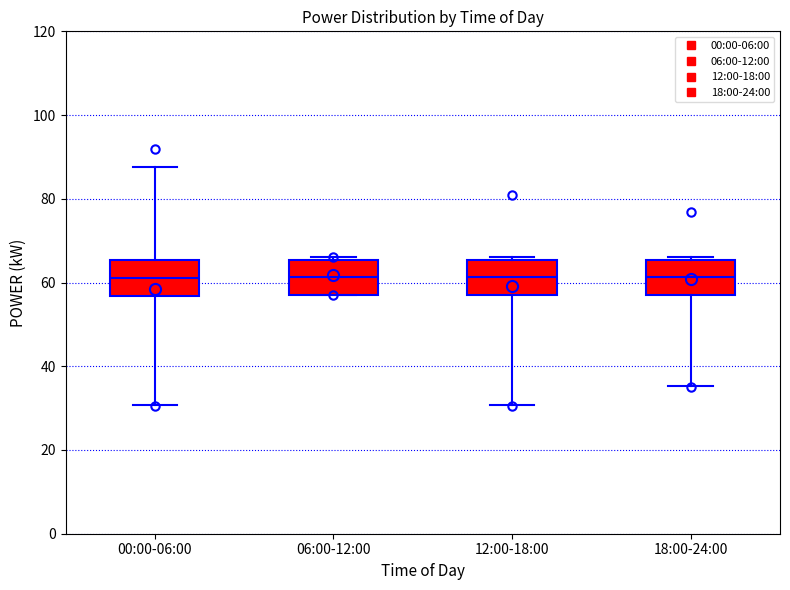

Reading left to right, read every box against the y-axis: the position of its median line, the range the box covers, and the ends of its whiskers. The values are not printed on the chart, so give them approximately, as read against the axis.

00:00-06:00: median 62, box 56 to 66, whiskers 30 to 88
06:00-12:00: median 62, box 58 to 66, whiskers 56 to 66
12:00-18:00: median 62, box 56 to 66, whiskers 30 to 66 (just above the box's upper edge)
18:00-24:00: median 62, box 58 to 66, whiskers 36 to 66